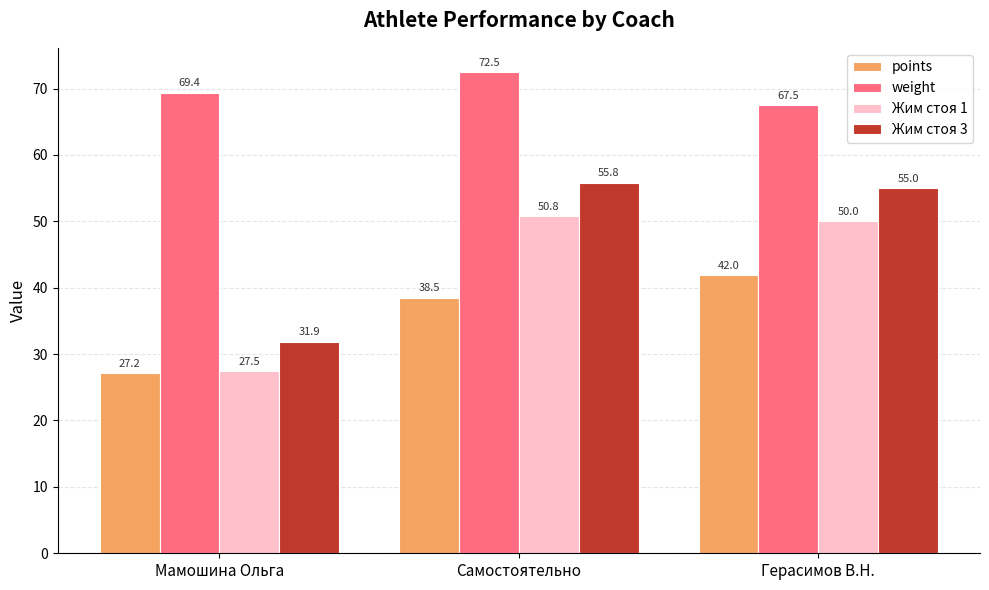

What is the difference between the maximum and second lowest values in the Жим стоя 1 series?

0.8